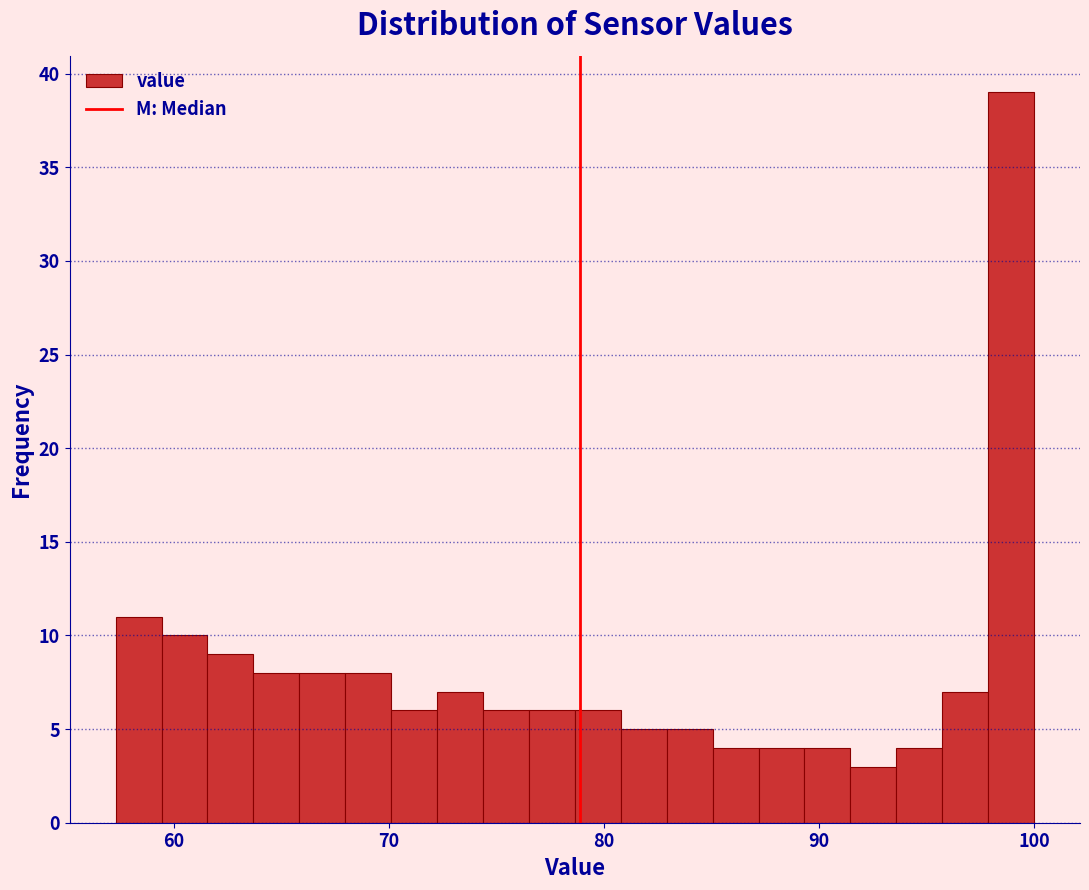

Read against the x-axis, roughly where is the centre of the tallest bar?

99